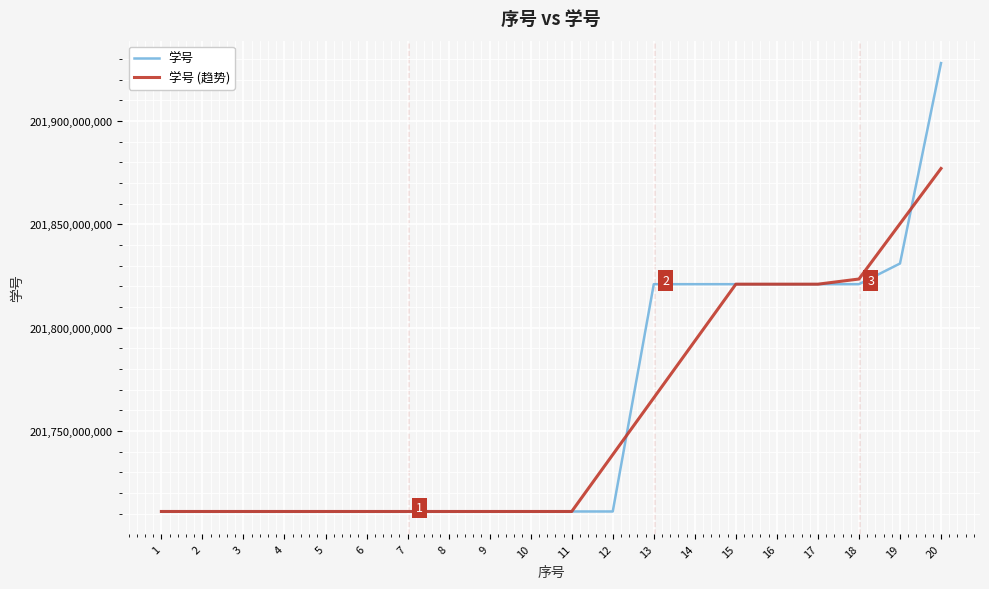

Which series has the widest spread of values?

学号